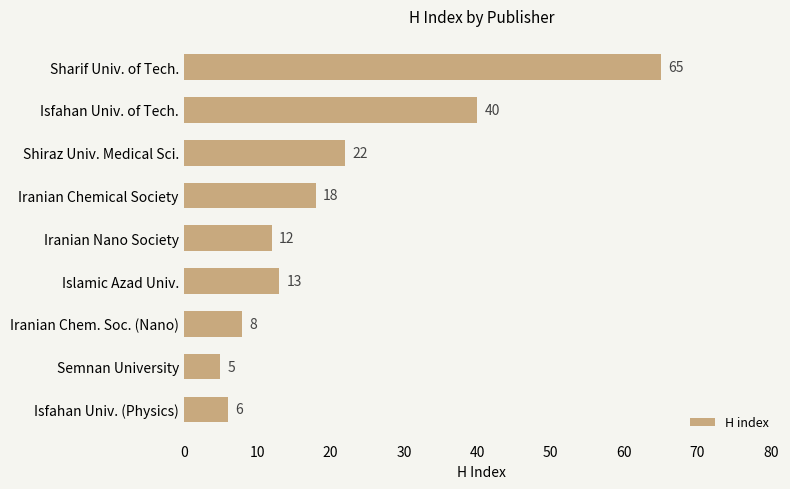

What is the average value?

21